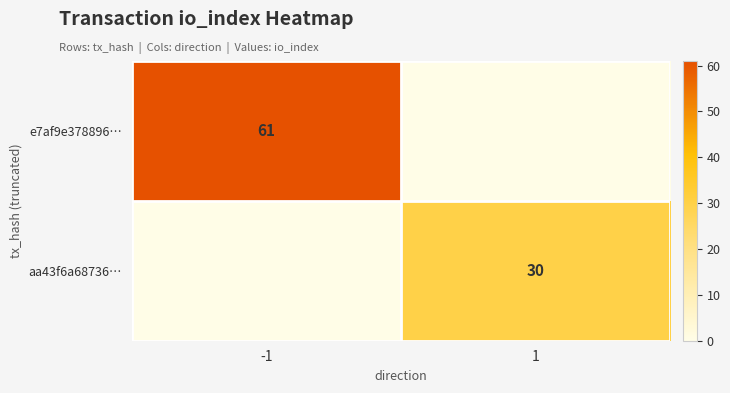

The value of aa43f6a68736… at 1 is 12. True or false?

False